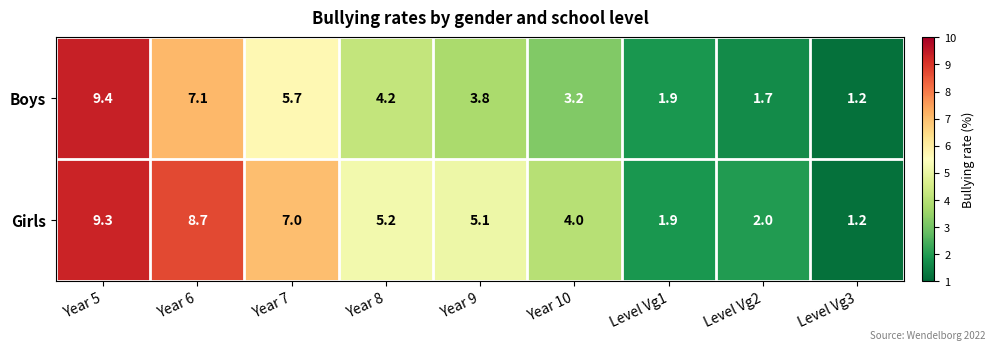

Reading left to right, what are all the values shown in this chart?

Boys: Year 5=9.4	Year 6=7.1	Year 7=5.7	Year 8=4.2	Year 9=3.8	Year 10=3.2	Level Vg1=1.9	Level Vg2=1.7	Level Vg3=1.2
Girls: Year 5=9.3	Year 6=8.7	Year 7=7.0	Year 8=5.2	Year 9=5.1	Year 10=4.0	Level Vg1=1.9	Level Vg2=2.0	Level Vg3=1.2